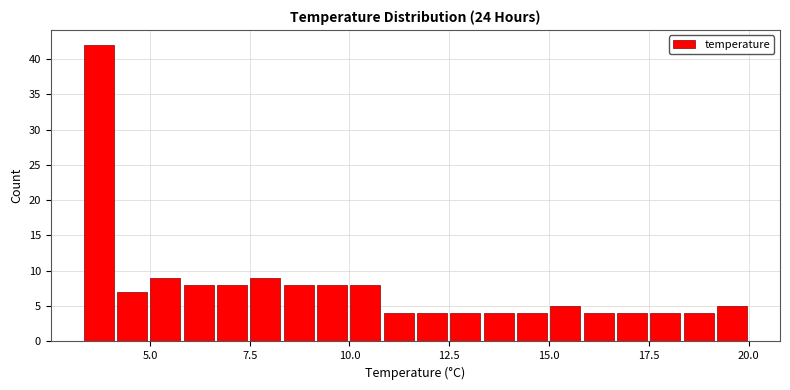

Read against the x-axis, roughly where is the centre of the tallest bar?

3.5